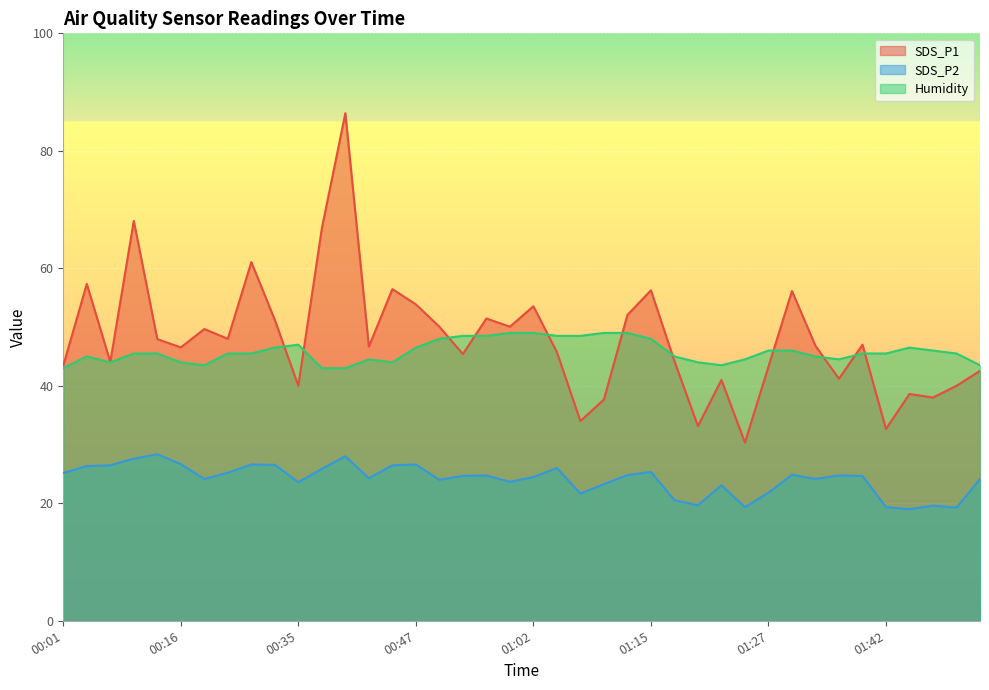

Rank the series by their maximum value, from highest to lowest.

SDS_P1, Humidity, SDS_P2